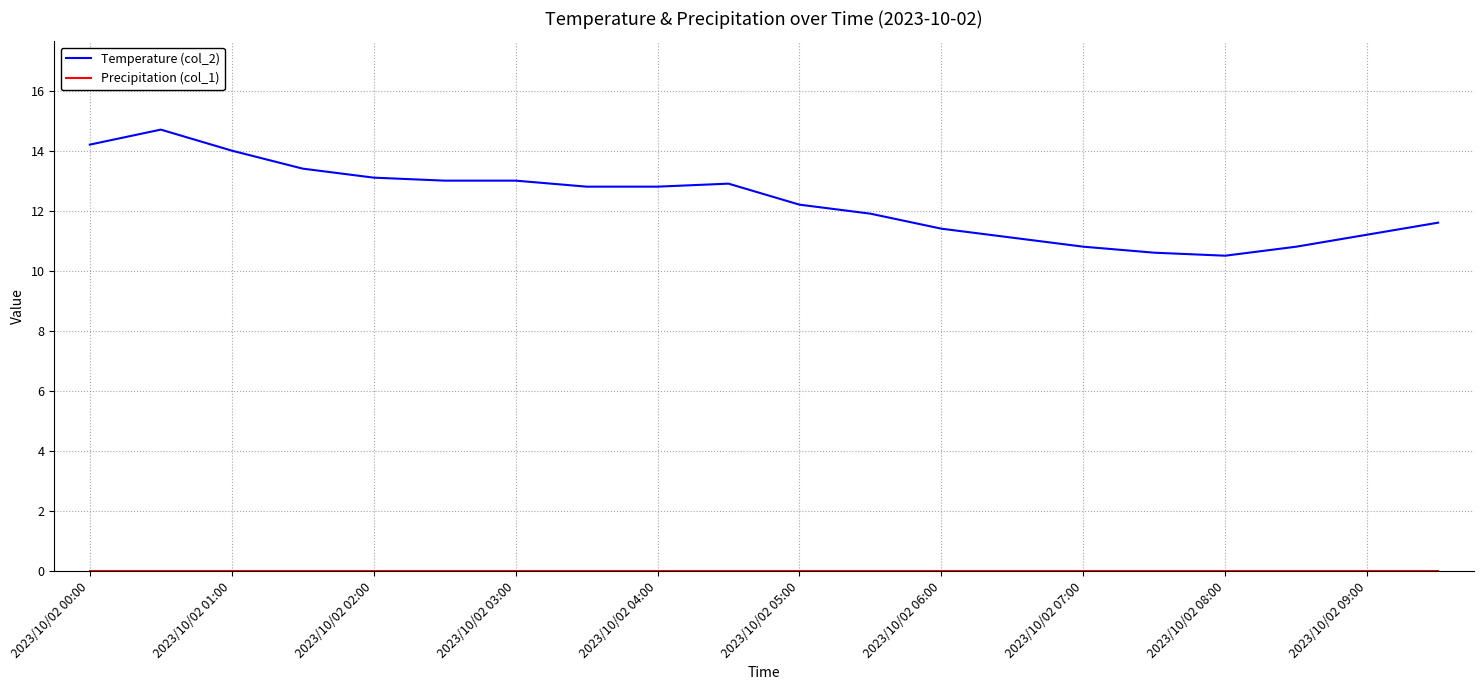

What is the difference between the maximum and minimum values in the Temperature (col_2) series?

4.2